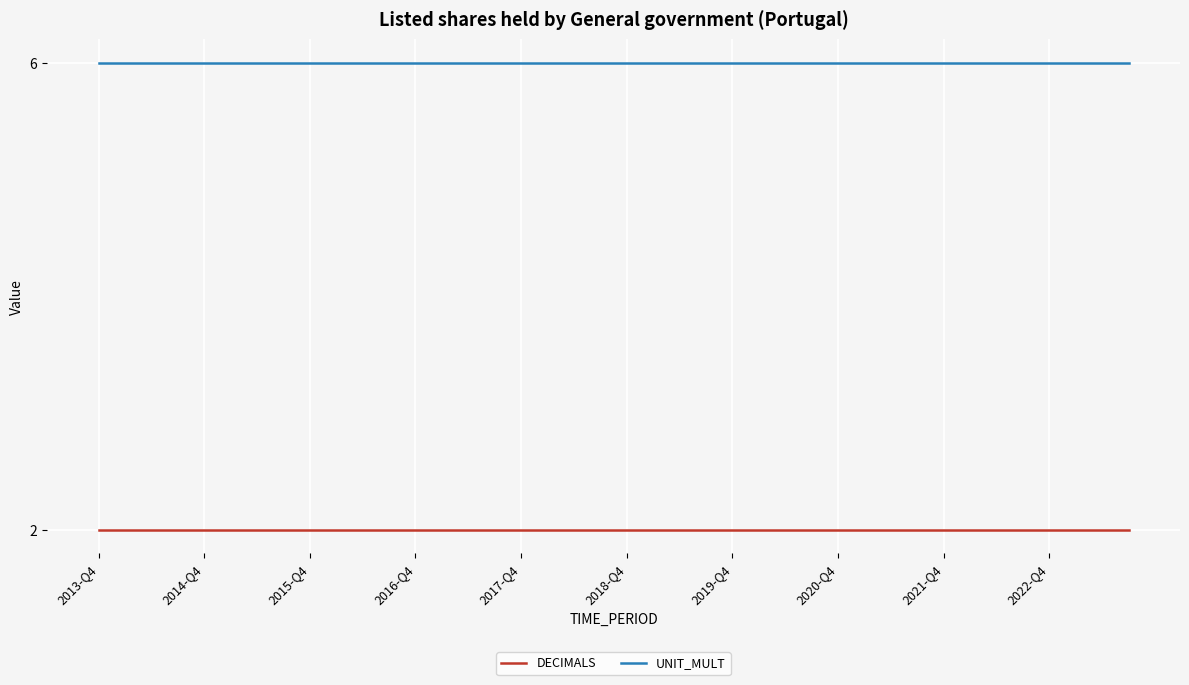

True or false: DECIMALS and UNIT_MULT cross at least once.

False